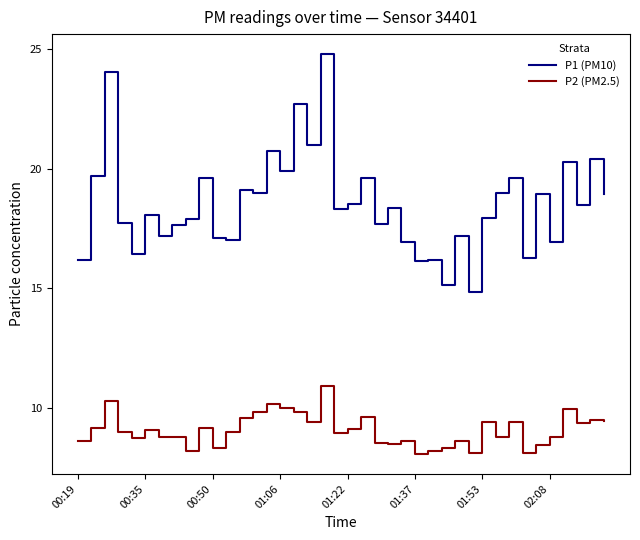

What is the maximum value shown in the chart?

24.8